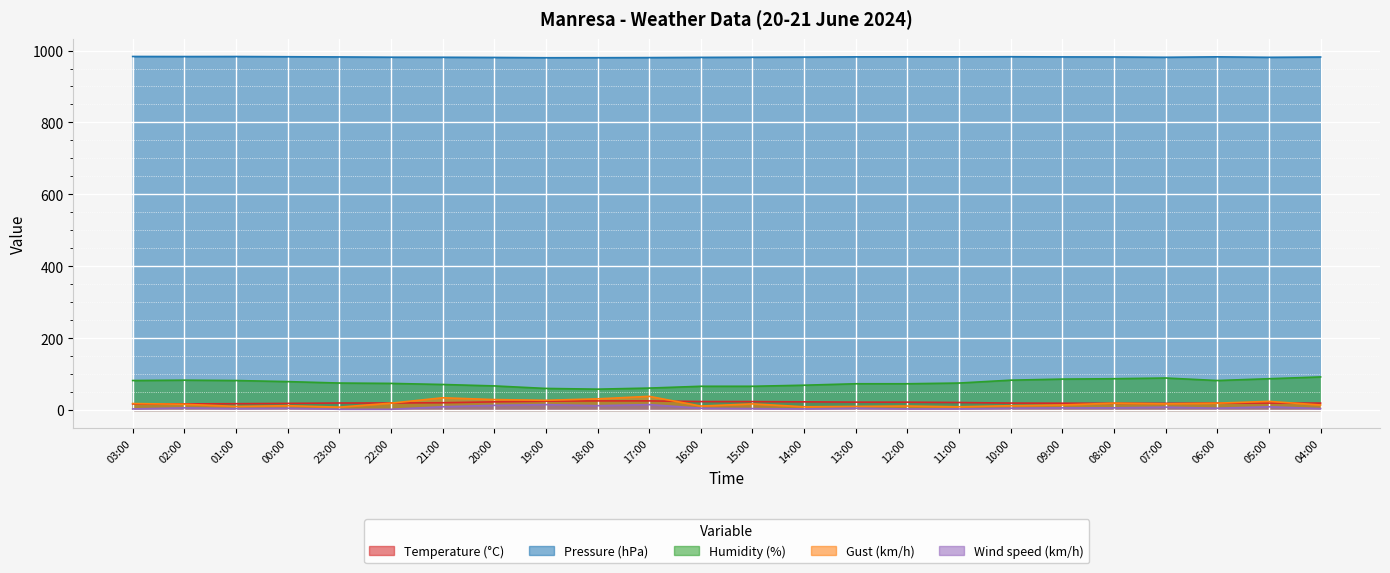

What is the difference between the maximum and minimum values in the Temperature (°C) series?

8.4